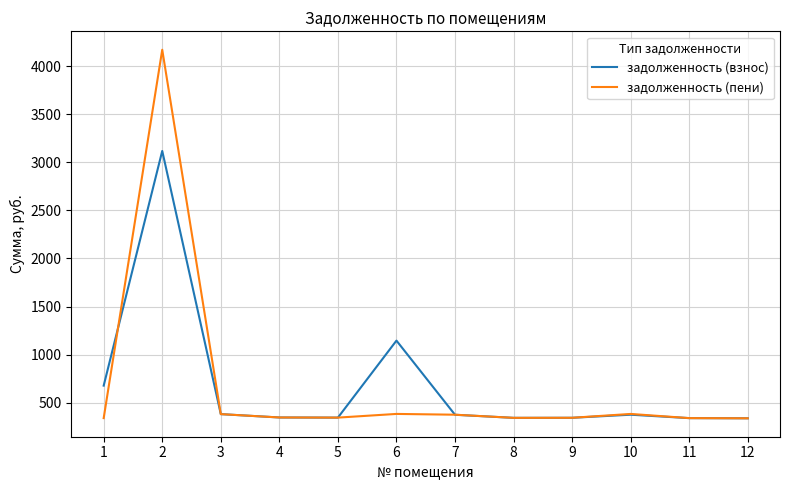

Is it true that задолженность (взнос) equals 372.9 at 7?

True